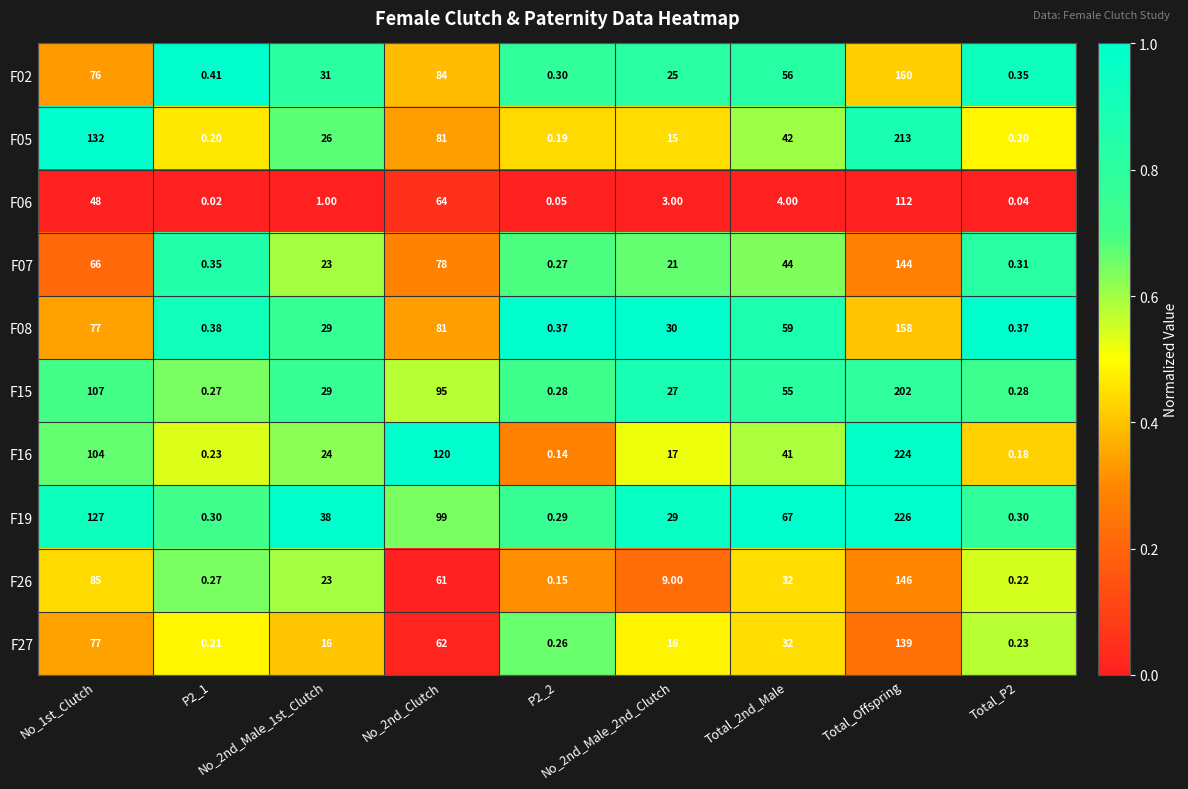

Reading right to left, what are all the values shown in this chart?

F02: Total_P2=0.3	Total_Offspring=160.0	Total_2nd_Male=56.0	No_2nd_Male_2nd_Clutch=25.0	P2_2=0.3	No_2nd_Clutch=84.0	No_2nd_Male_1st_Clutch=31.0	P2_1=0.4	No_1st_Clutch=76.0
F05: Total_P2=0.2	Total_Offspring=213.0	Total_2nd_Male=42.0	No_2nd_Male_2nd_Clutch=15.0	P2_2=0.2	No_2nd_Clutch=81.0	No_2nd_Male_1st_Clutch=26.0	P2_1=0.2	No_1st_Clutch=132.0
F06: Total_P2=0.0	Total_Offspring=112.0	Total_2nd_Male=4.0	No_2nd_Male_2nd_Clutch=3.0	P2_2=0.1	No_2nd_Clutch=64.0	No_2nd_Male_1st_Clutch=1.0	P2_1=0.0	No_1st_Clutch=48.0
F07: Total_P2=0.3	Total_Offspring=144.0	Total_2nd_Male=44.0	No_2nd_Male_2nd_Clutch=21.0	P2_2=0.3	No_2nd_Clutch=78.0	No_2nd_Male_1st_Clutch=23.0	P2_1=0.3	No_1st_Clutch=66.0
F08: Total_P2=0.4	Total_Offspring=158.0	Total_2nd_Male=59.0	No_2nd_Male_2nd_Clutch=30.0	P2_2=0.4	No_2nd_Clutch=81.0	No_2nd_Male_1st_Clutch=29.0	P2_1=0.4	No_1st_Clutch=77.0
F15: Total_P2=0.3	Total_Offspring=202.0	Total_2nd_Male=55.0	No_2nd_Male_2nd_Clutch=27.0	P2_2=0.3	No_2nd_Clutch=95.0	No_2nd_Male_1st_Clutch=29.0	P2_1=0.3	No_1st_Clutch=107.0
F16: Total_P2=0.2	Total_Offspring=224.0	Total_2nd_Male=41.0	No_2nd_Male_2nd_Clutch=17.0	P2_2=0.1	No_2nd_Clutch=120.0	No_2nd_Male_1st_Clutch=24.0	P2_1=0.2	No_1st_Clutch=104.0
F19: Total_P2=0.3	Total_Offspring=226.0	Total_2nd_Male=67.0	No_2nd_Male_2nd_Clutch=29.0	P2_2=0.3	No_2nd_Clutch=99.0	No_2nd_Male_1st_Clutch=38.0	P2_1=0.3	No_1st_Clutch=127.0
F26: Total_P2=0.2	Total_Offspring=146.0	Total_2nd_Male=32.0	No_2nd_Male_2nd_Clutch=9.0	P2_2=0.1	No_2nd_Clutch=61.0	No_2nd_Male_1st_Clutch=23.0	P2_1=0.3	No_1st_Clutch=85.0
F27: Total_P2=0.2	Total_Offspring=139.0	Total_2nd_Male=32.0	No_2nd_Male_2nd_Clutch=16.0	P2_2=0.3	No_2nd_Clutch=62.0	No_2nd_Male_1st_Clutch=16.0	P2_1=0.2	No_1st_Clutch=77.0